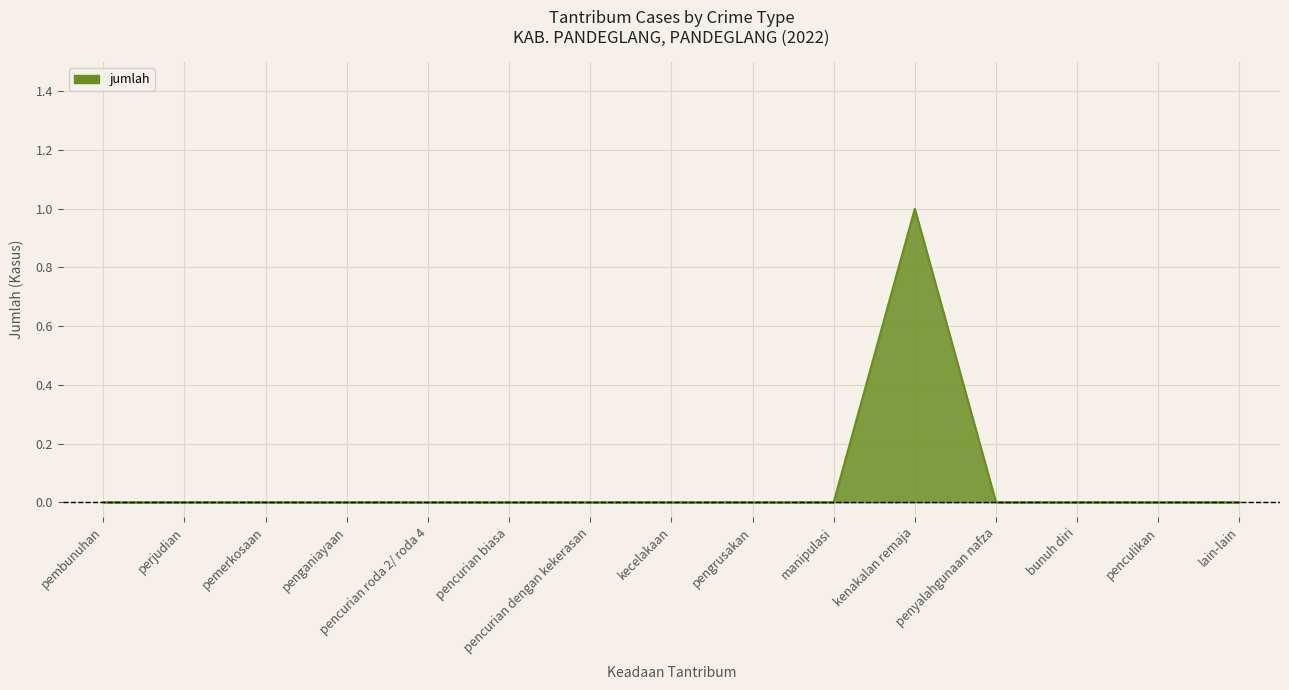

Which category has the highest value across all series?

kenakalan remaja